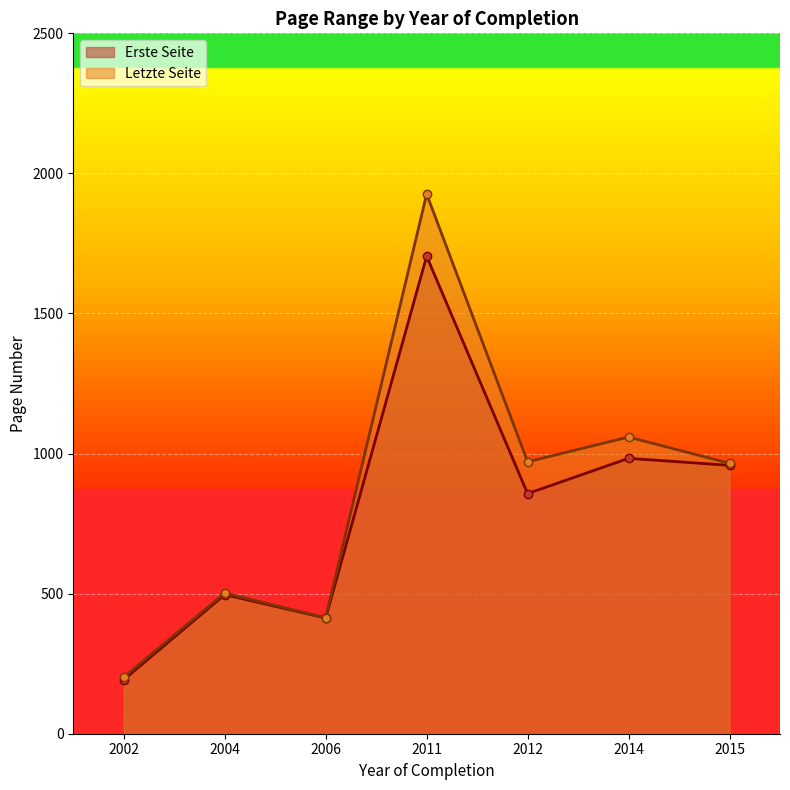

How many data points does each series have?

7